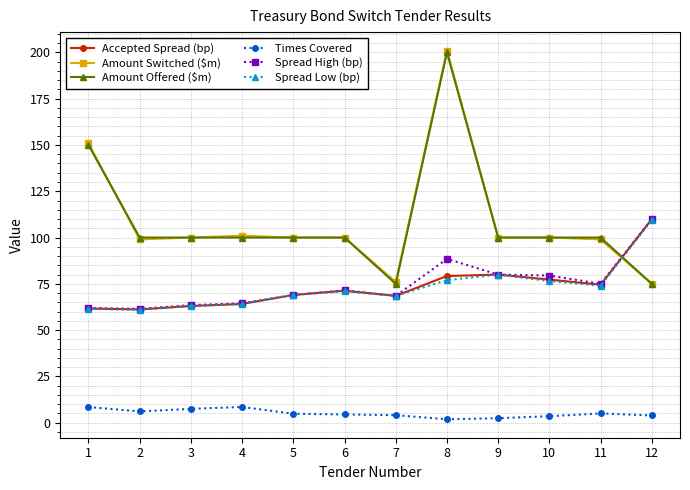

Which series has the widest spread of values?

Amount Switched ($m)